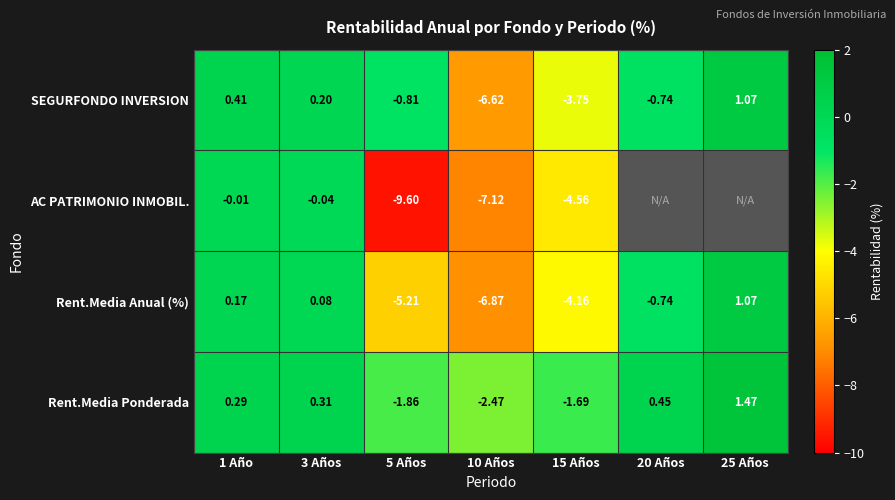

Rank the series at 15 Años from highest to lowest value.

Rent.Media Ponderada, SEGURFONDO INVERSION, Rent.Media Anual (%), AC PATRIMONIO INMOBIL.